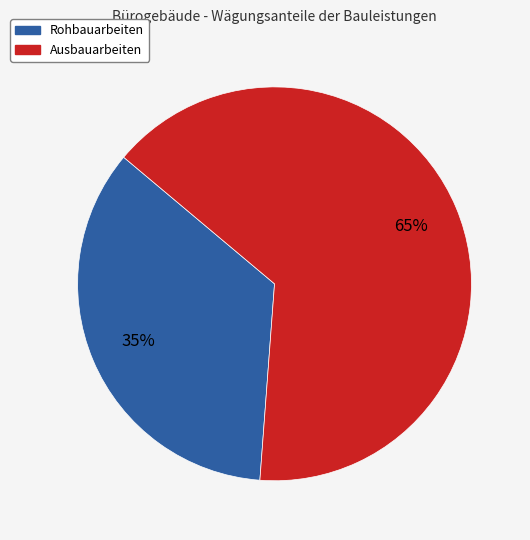

Rank the categories by value from lowest to highest.

Rohbauarbeiten, Ausbauarbeiten